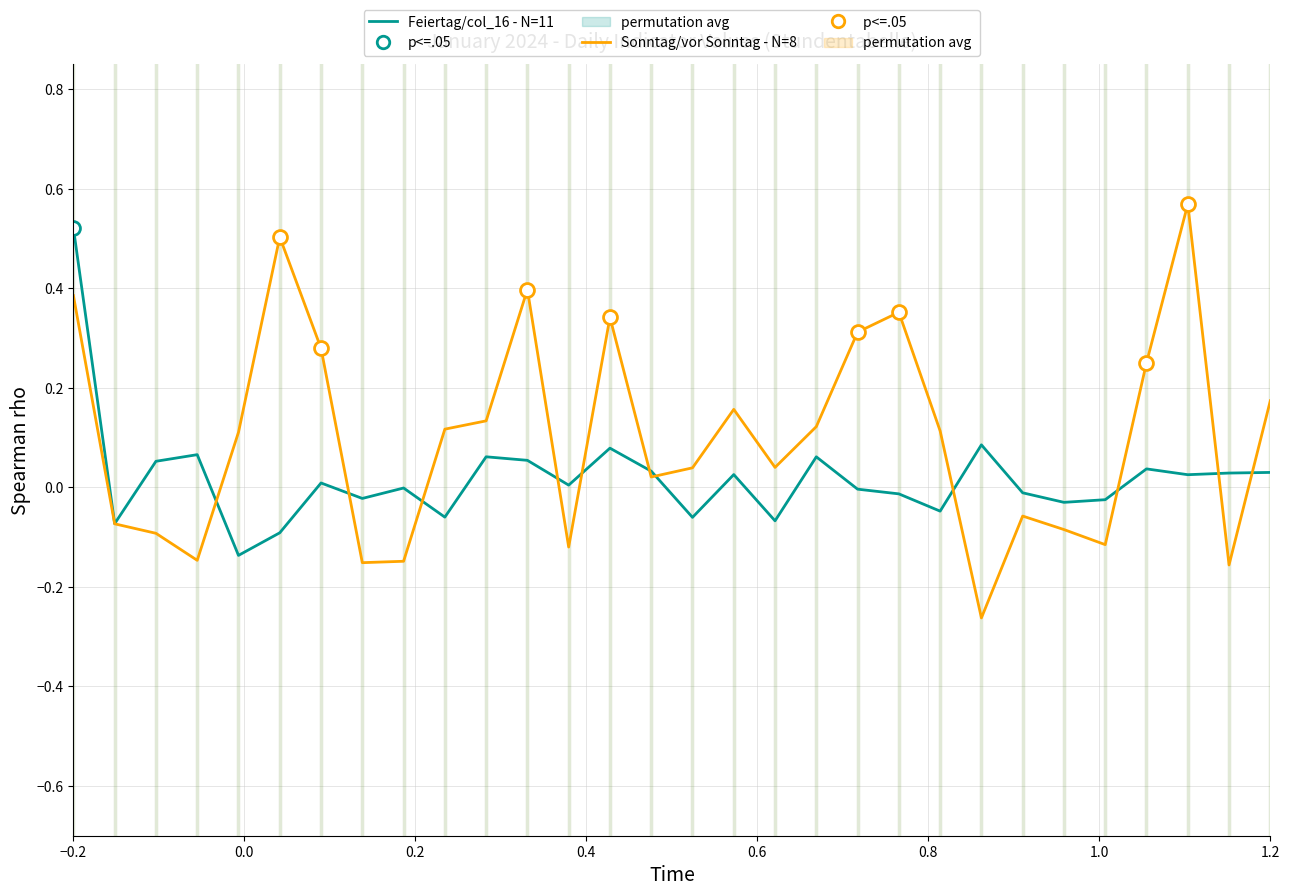

Which series has the largest total across all categories?

Sonntag/vor Sonntag - N=8